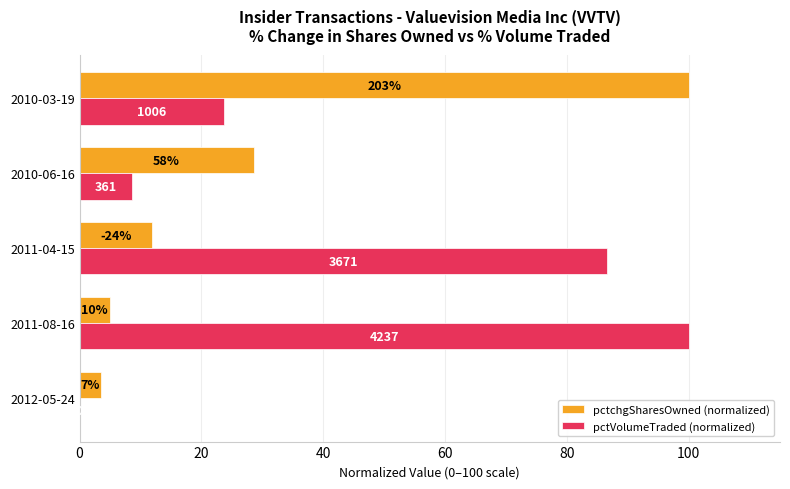

What are all the series names shown in the legend?

pctchgSharesOwned (normalized), pctVolumeTraded (normalized)